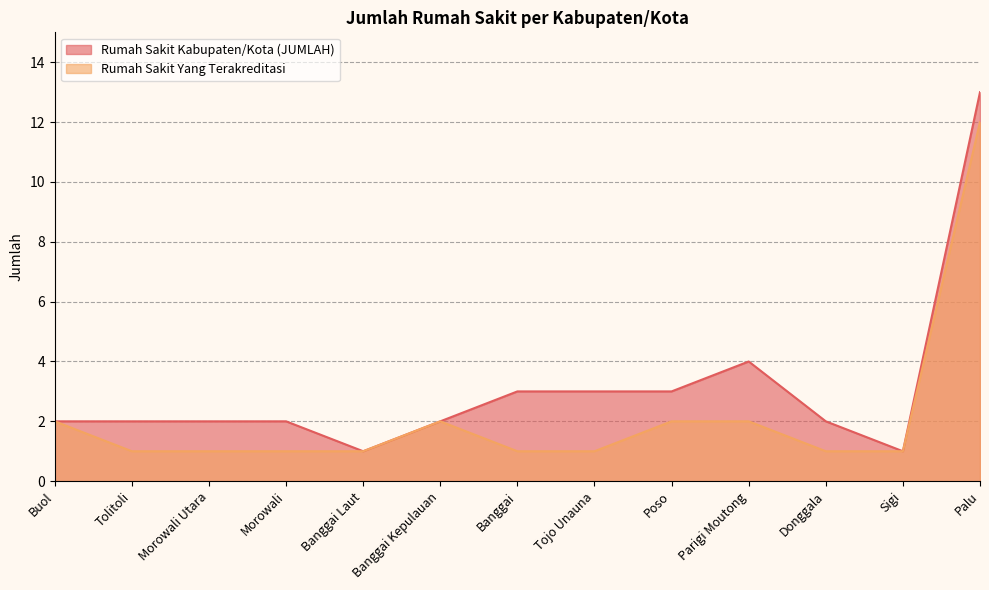

Between Donggala and Sigi, which is larger?

Donggala